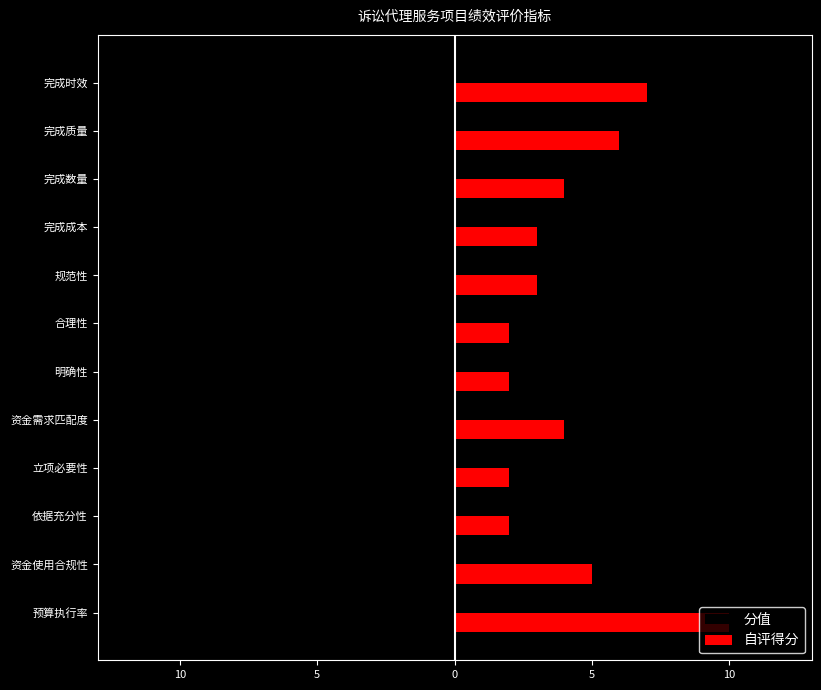

What are all the series names shown in the legend?

分值, 自评得分